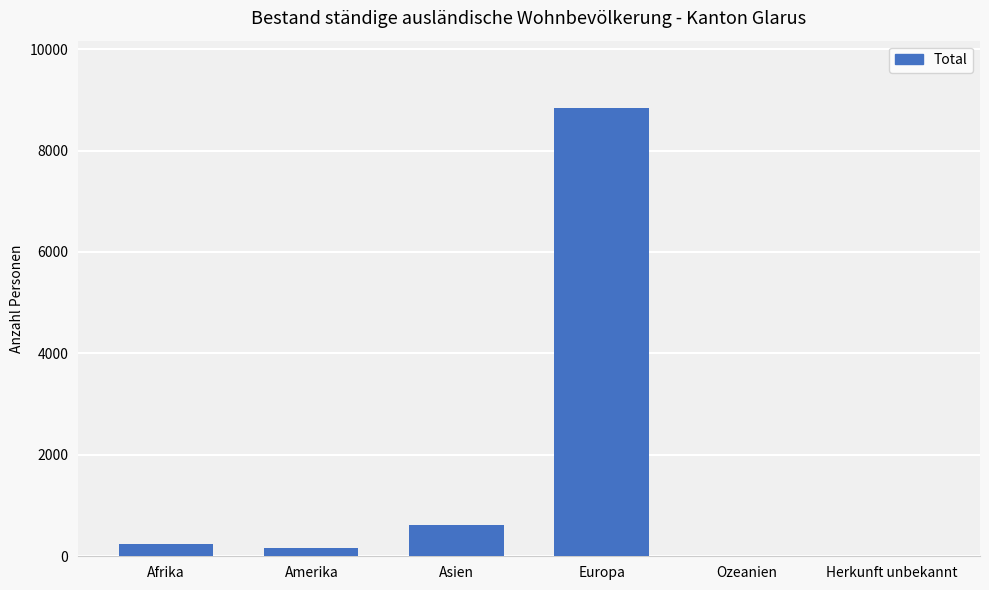

Is it true that the value at Asien is 182?

False